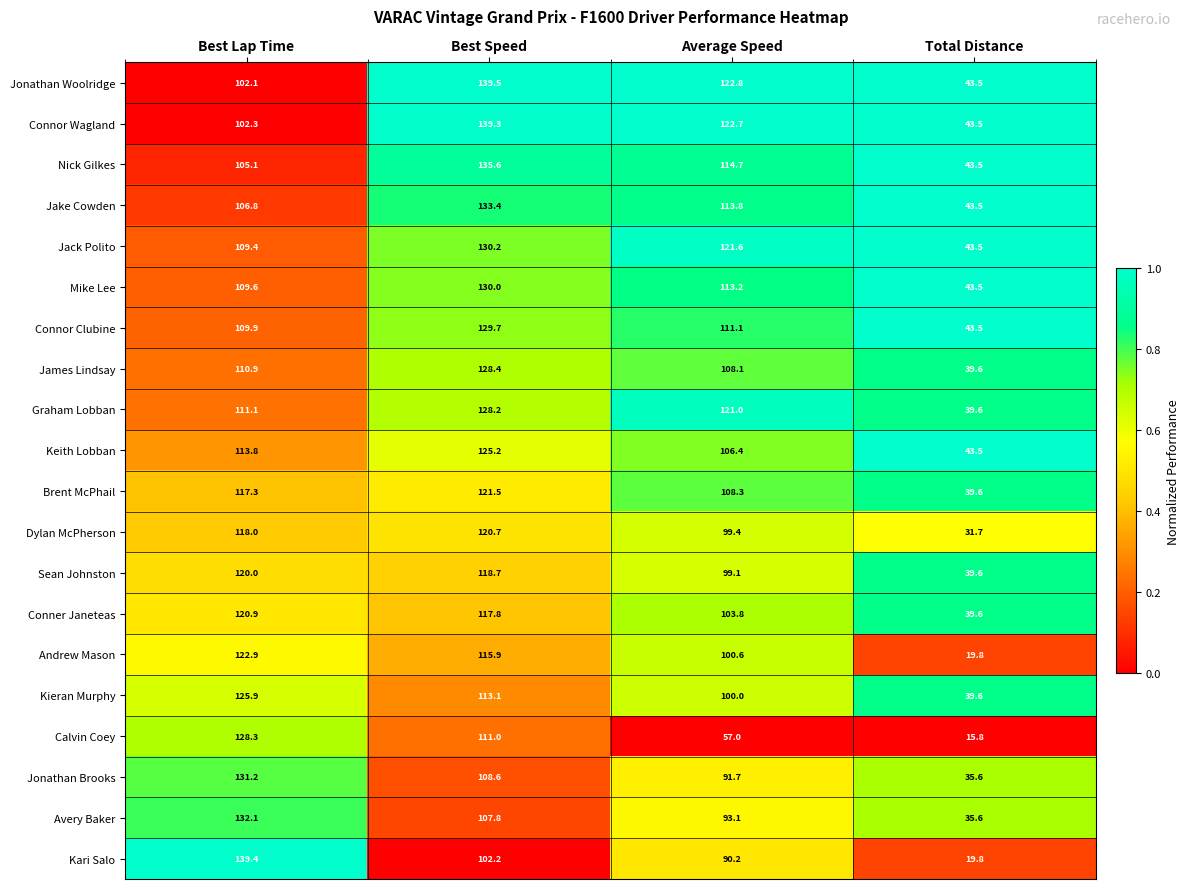

List the series in order of their peak value, highest first.

Jonathan Woolridge, Kari Salo, Connor Wagland, Nick Gilkes, Jake Cowden, Avery Baker, Jonathan Brooks, Jack Polito, Mike Lee, Connor Clubine, James Lindsay, Calvin Coey, Graham Lobban, Kieran Murphy, Keith Lobban, Andrew Mason, Brent McPhail, Conner Janeteas, Dylan McPherson, Sean Johnston